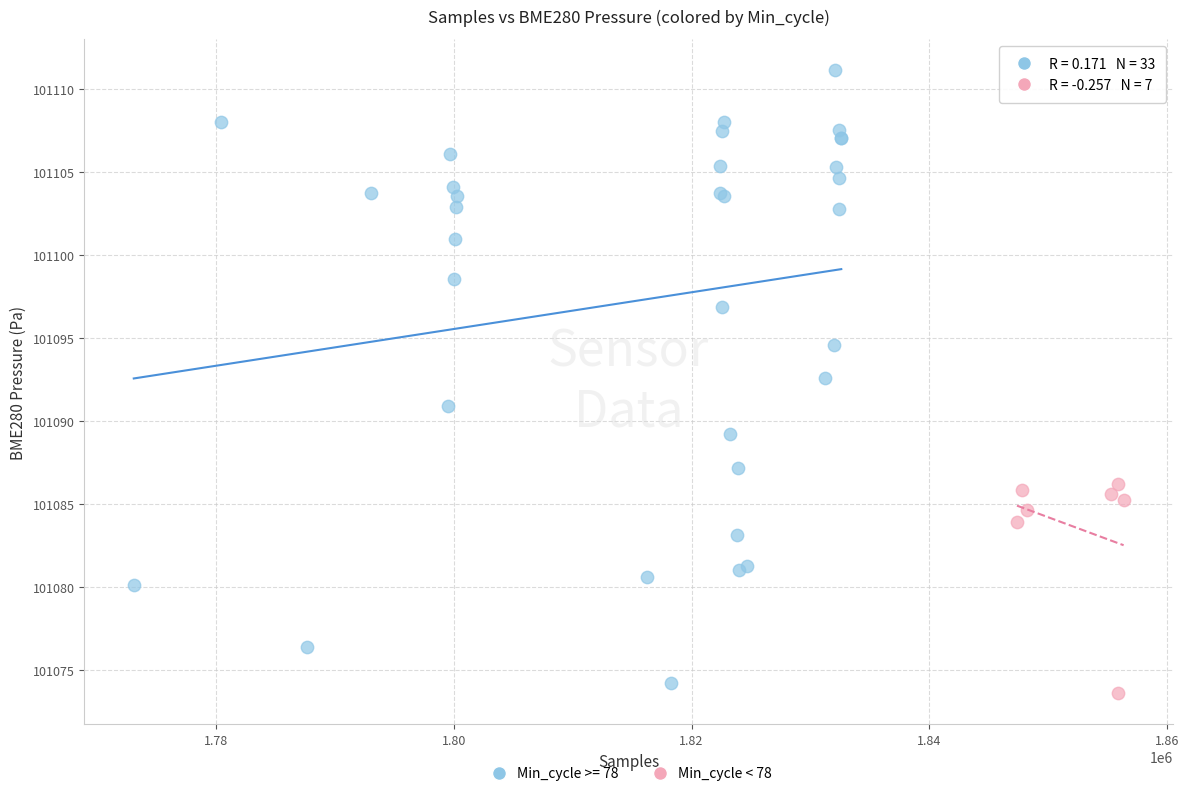

Which series reaches the maximum Y coordinate?

Min_cycle >= 78